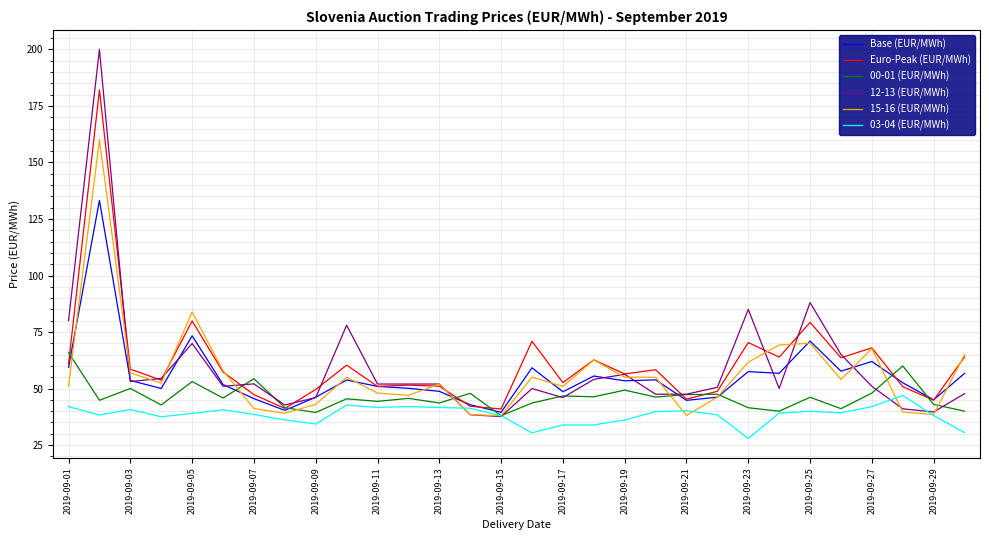

List the series in order of their peak value, highest first.

12-13 (EUR/MWh), Euro-Peak (EUR/MWh), 15-16 (EUR/MWh), Base (EUR/MWh), 00-01 (EUR/MWh), 03-04 (EUR/MWh)